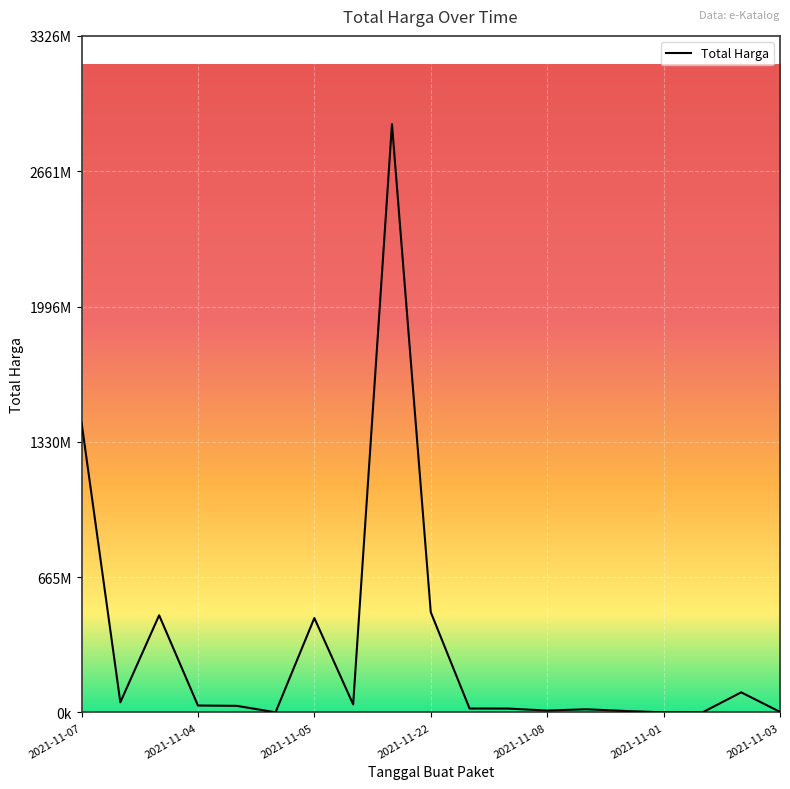

What is the average value?

320047762